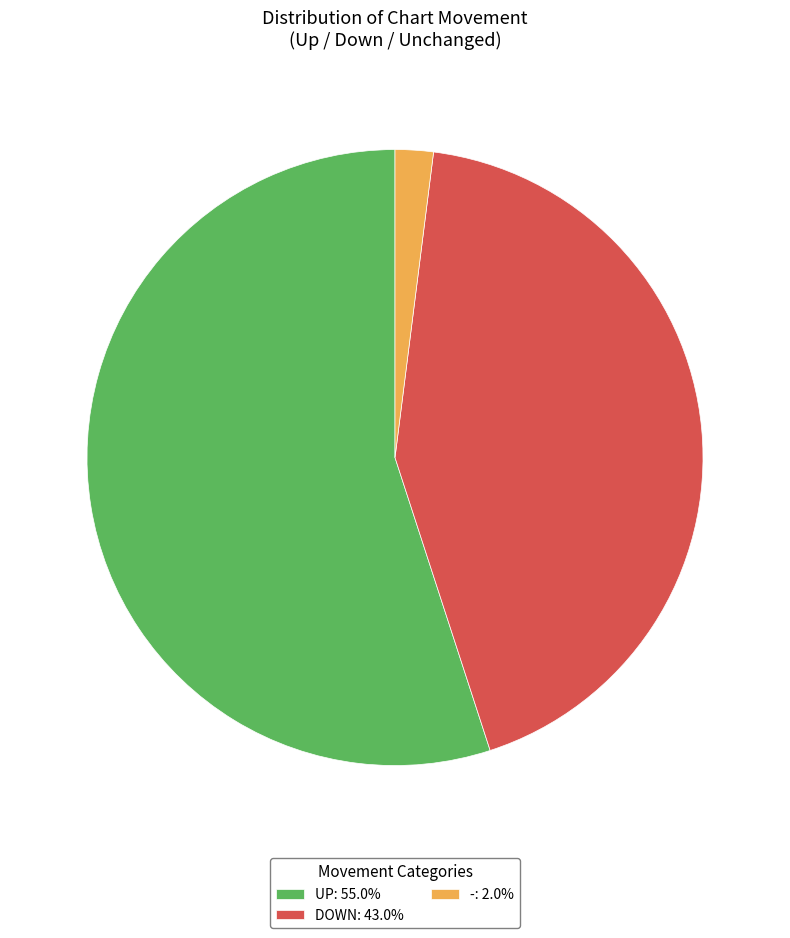

Combined, do DOWN: 43.0% and -: 2.0% account for over 50%?

No